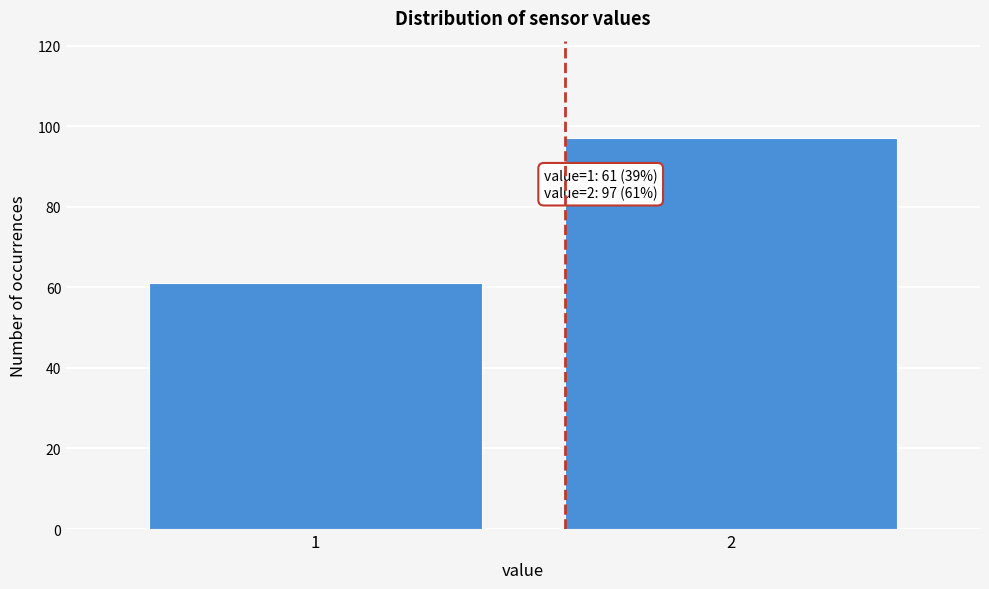

Reading left to right, transcribe all the data shown in this chart.

1=61	2=97